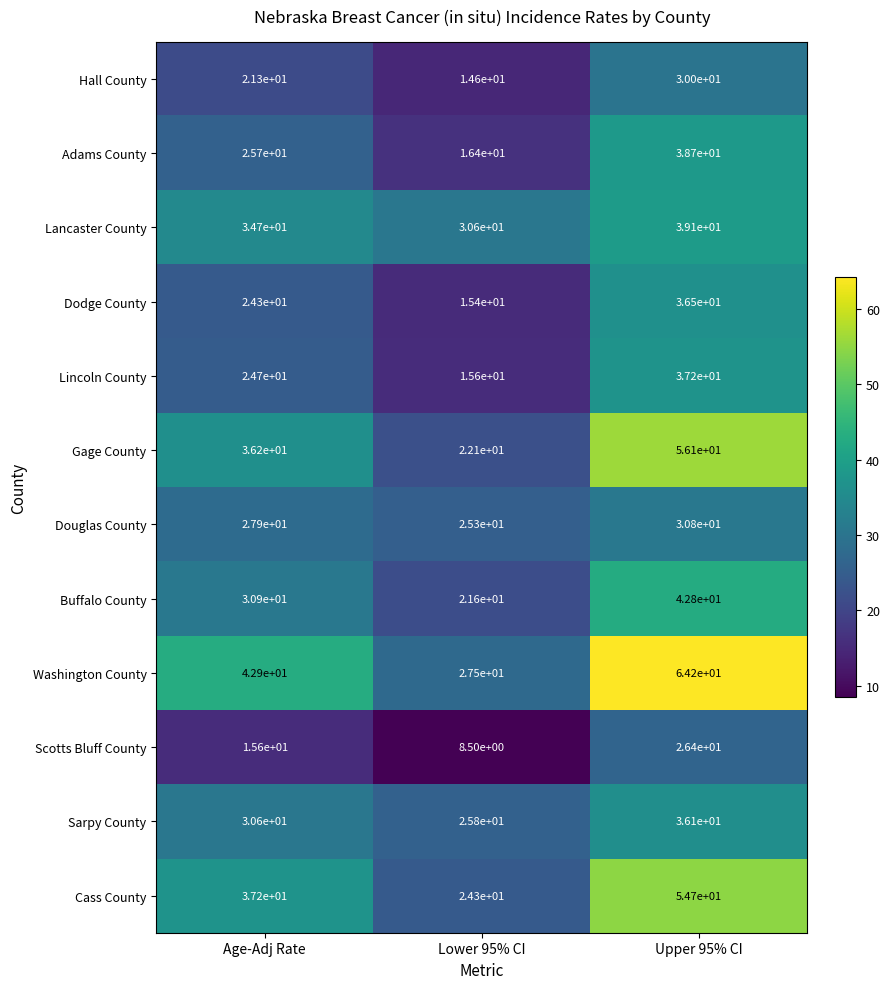

Is it true that Douglas County equals 30.8 at Upper 95% CI?

True